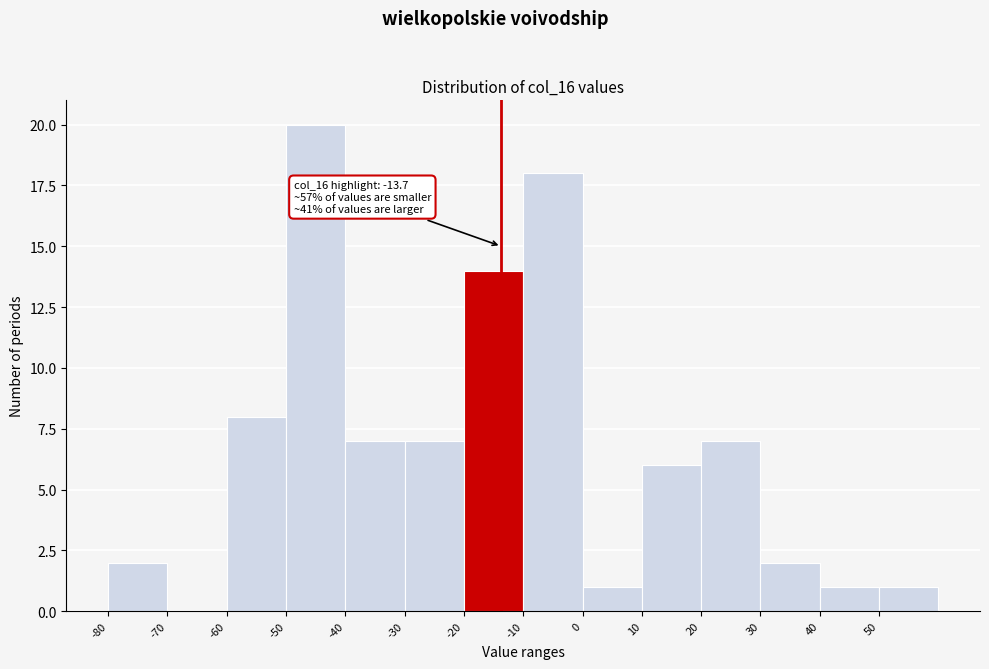

Which range on the x-axis has the tallest bar?

-50 to -40